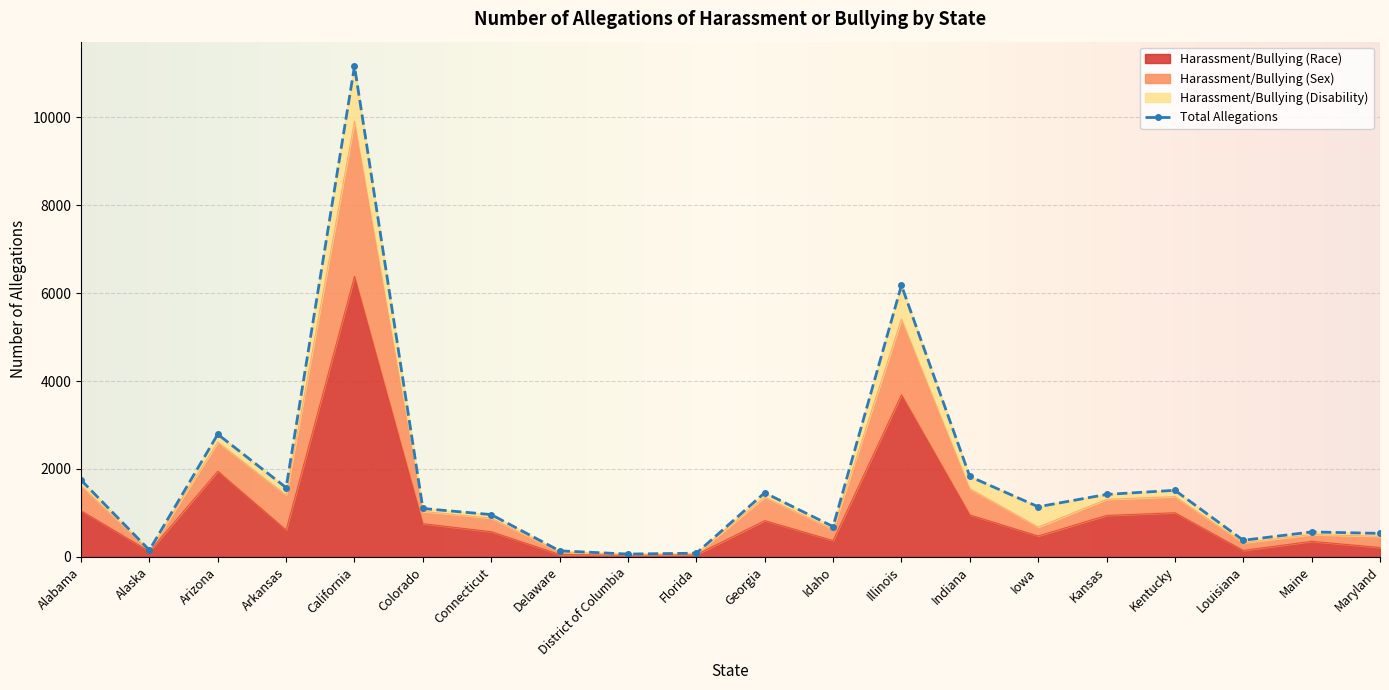

What position from the right is Alabama?

20